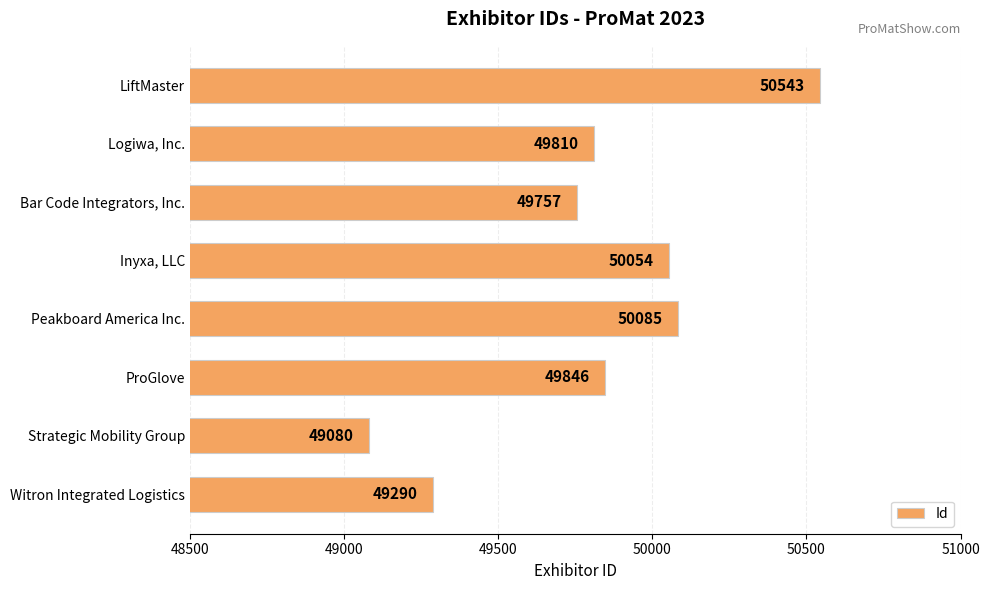

Which category has the lowest value across all series?

Strategic Mobility Group